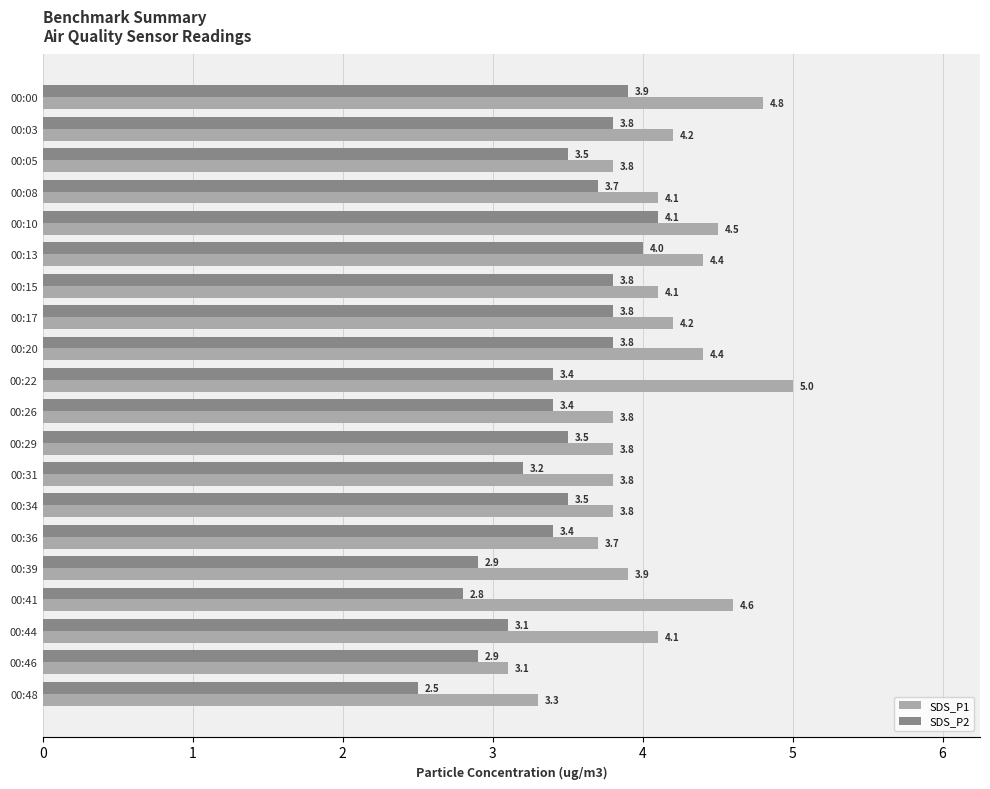

The SDS_P2 series shows 2.8 at 00:41. True or false?

True